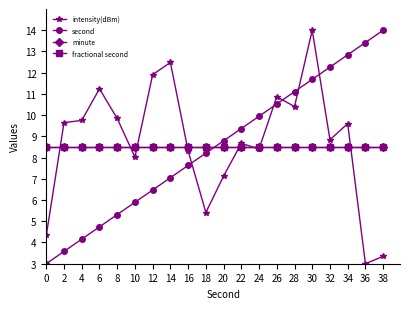

Is this an area chart (filled region under the line)?

No